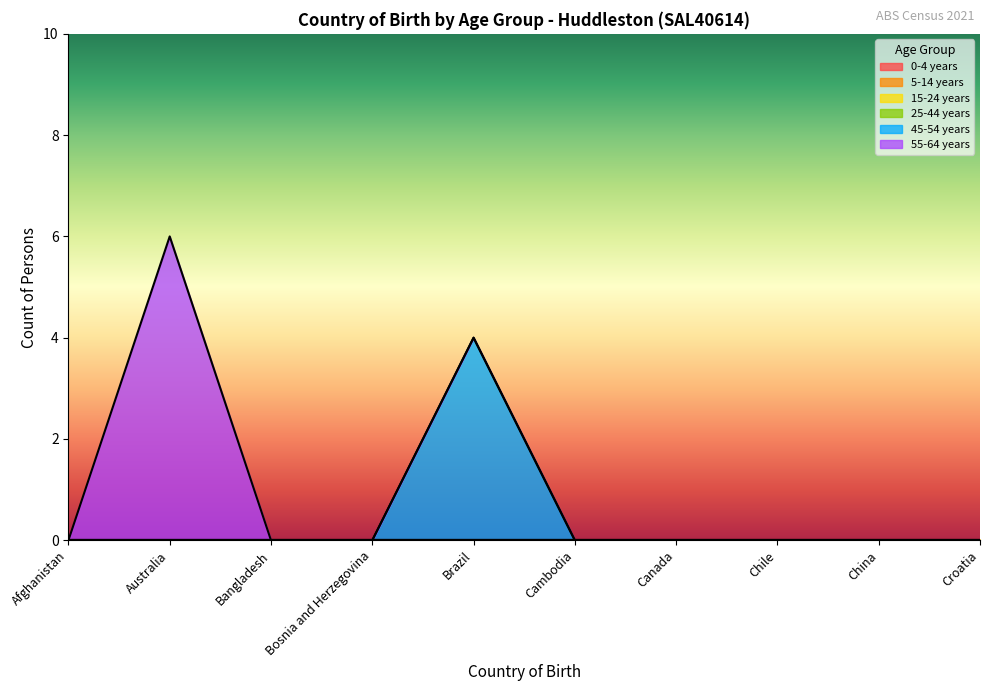

Between Canada and China, which is larger?

Canada